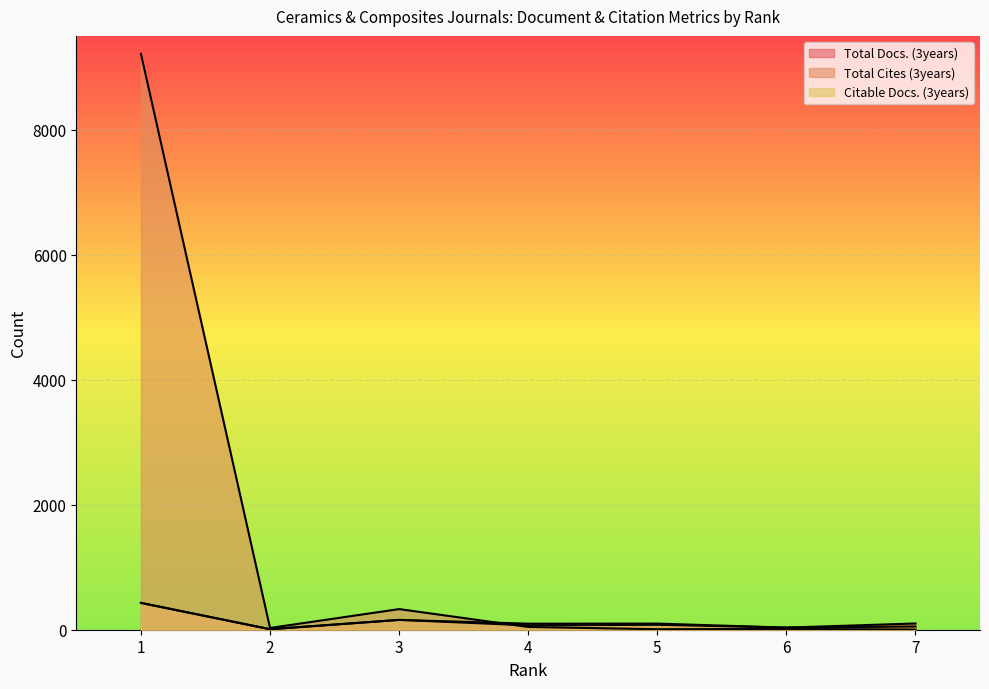

Rank the categories by Total Cites (3years) value from lowest to highest.

7, 5, 6, 2, 4, 3, 1